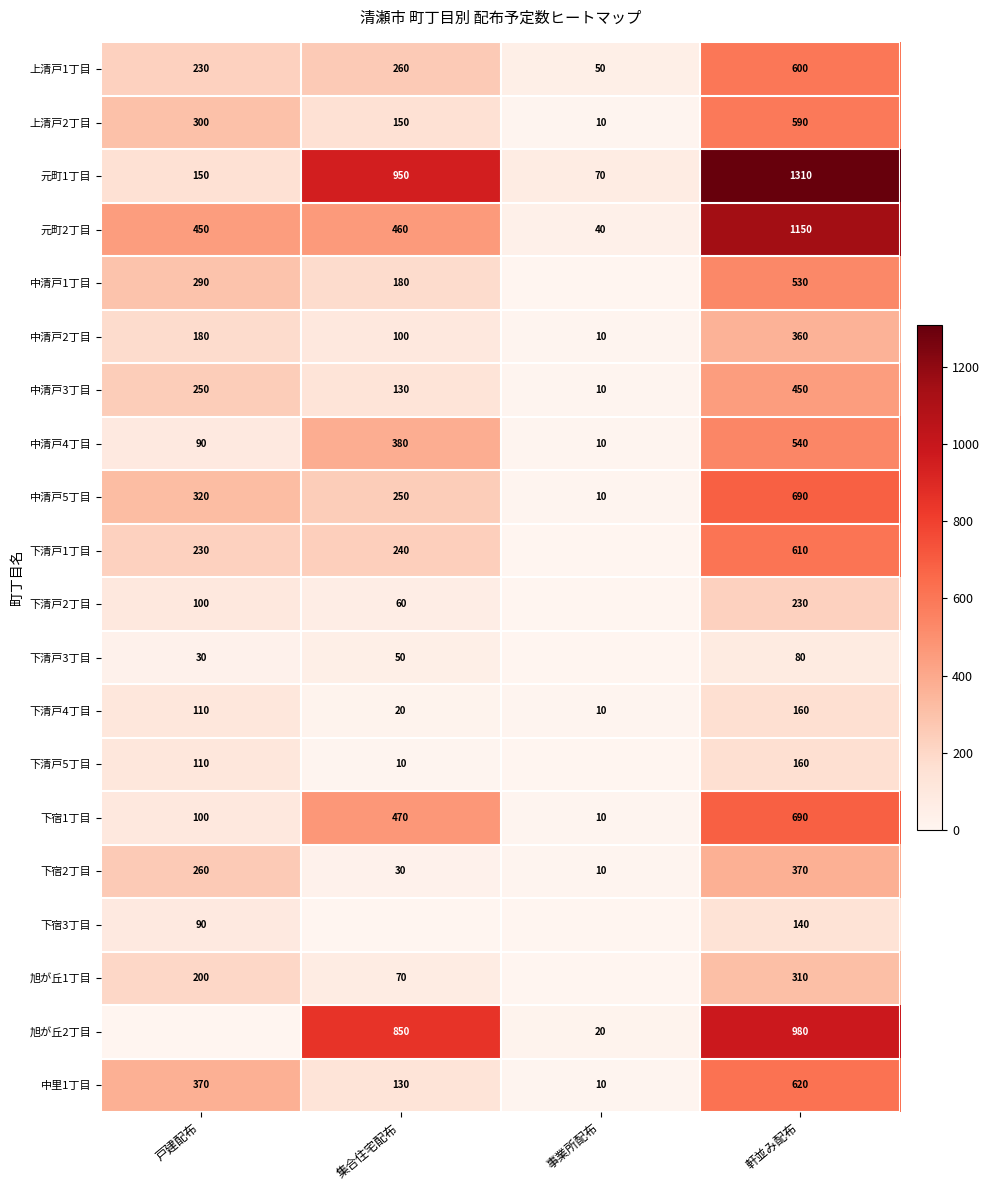

Read the 下宿2丁目 value at 軒並み配布, to the nearest 50.

350